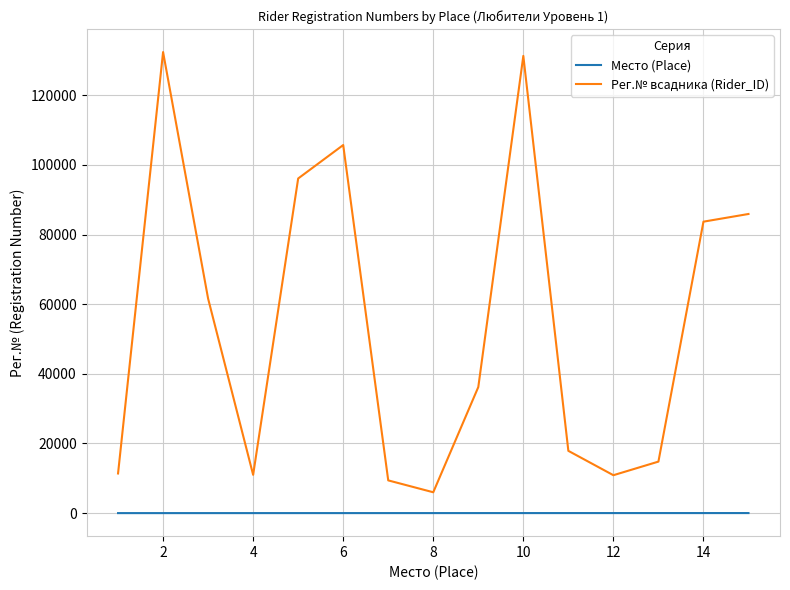

Rank the series by their maximum value, from lowest to highest.

Место (Place), Рег.№ всадника (Rider_ID)